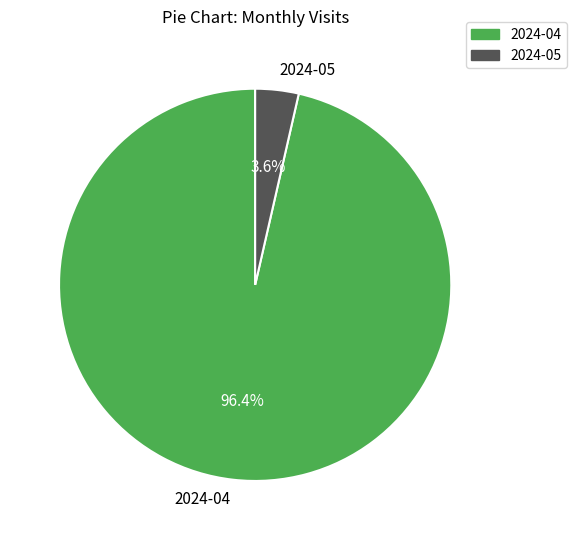

Combined, do 2024-04 and 2024-05 account for over 50%?

Yes